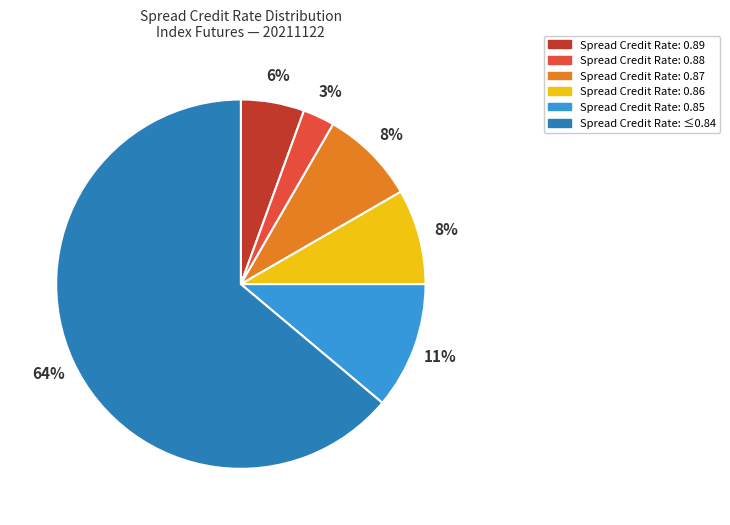

Is there a majority slice in this chart?

Yes